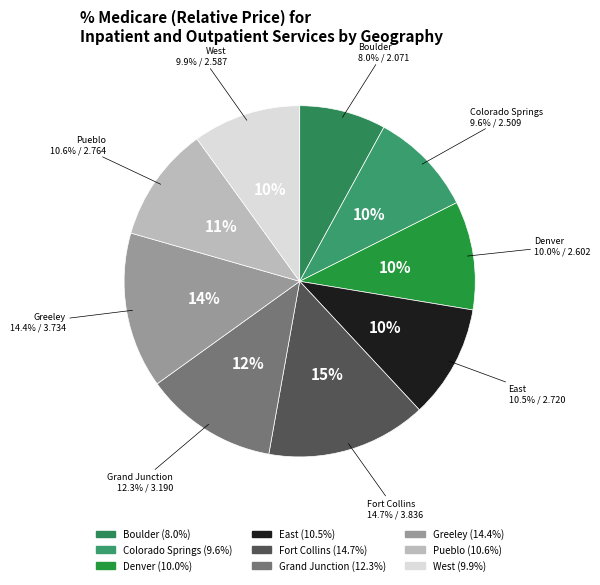

Does Denver represent more than half of the total?

No